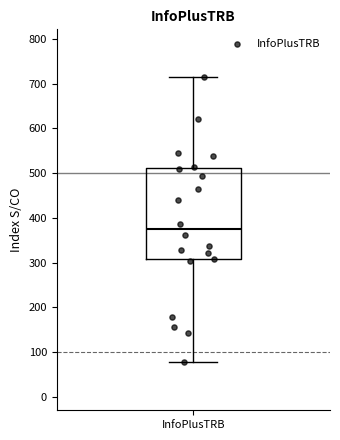

Transcribe this box plot: give where the median line is, the range the box spans, and where the two whiskers end, as read against the y-axis. The values are not printed on the chart, so give them approximately, as read against the axis.

median 370, box 310 to 510, whiskers 80 to 710